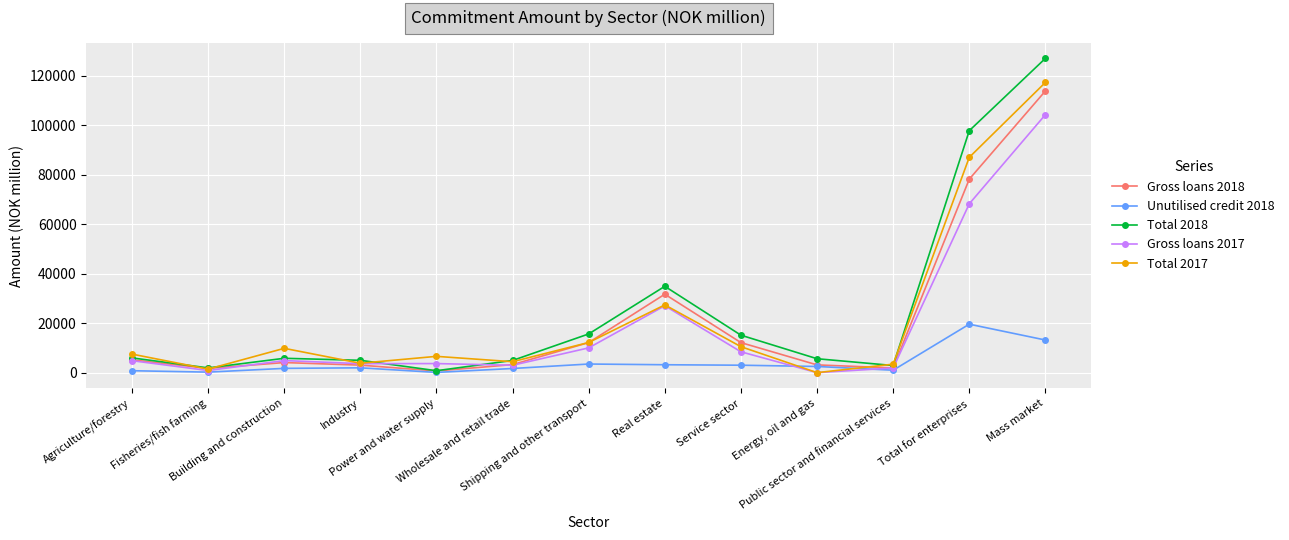

True or false: Unutilised credit 2018 has more than 0 points higher than both neighbors.

True